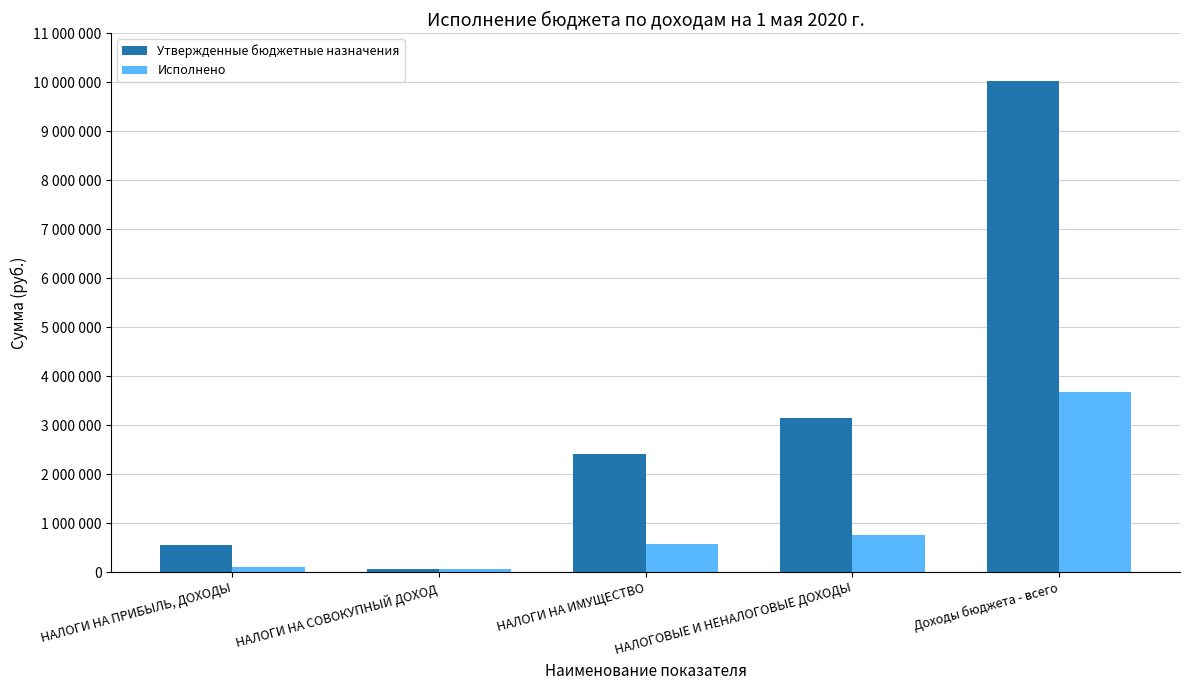

At НАЛОГИ НА ИМУЩЕСТВО, list the series in order from largest to smallest.

Утвержденные бюджетные назначения, Исполнено